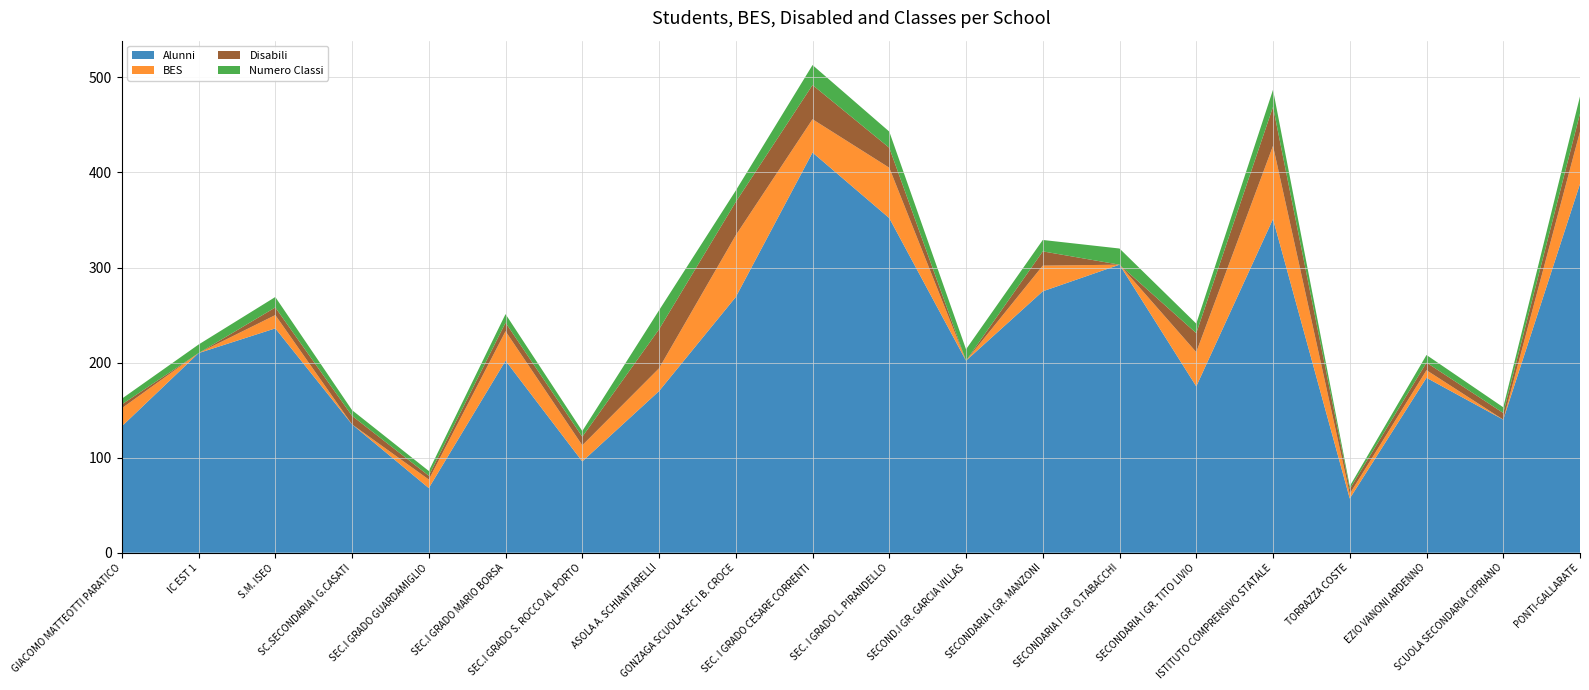

Reading left to right, list all the values displayed in this chart.

Alunni: 133	210	236	135	68	202	96	170	269	421	352	202	275	303	175	351	57	184	140	388
BES: 19	0	14	0	9	31	17	24	65	35	53	0	27	0	36	77	5	8	0	55
Disabili: 4	0	8	9	4	9	9	41	35	36	21	0	15	0	20	41	5	8	7	19
Numero Classi: 6	9	11	6	5	9	6	20	12	21	17	12	12	17	10	18	3	8	6	18